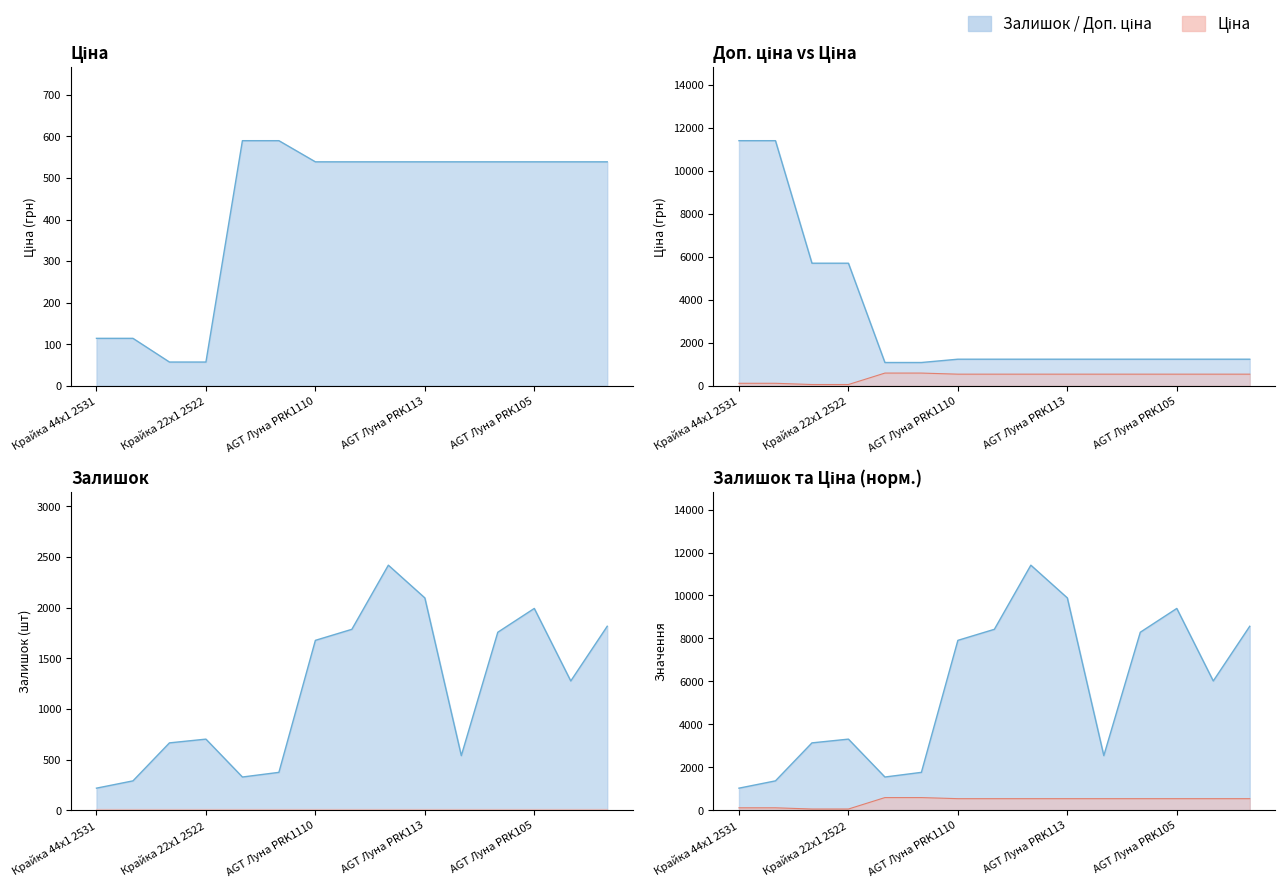

What is the approximate value of Доп. ціна at AGT Луна PRK1110?

1235.4